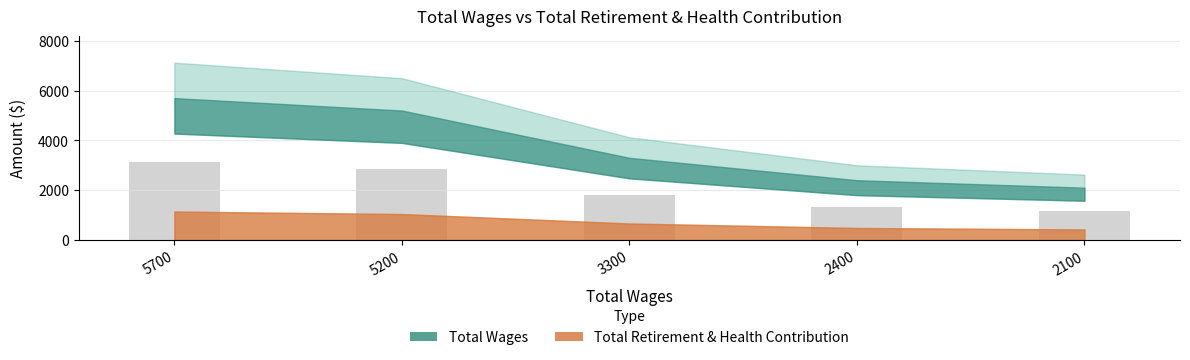

Where does the data first go above 1815?

5700